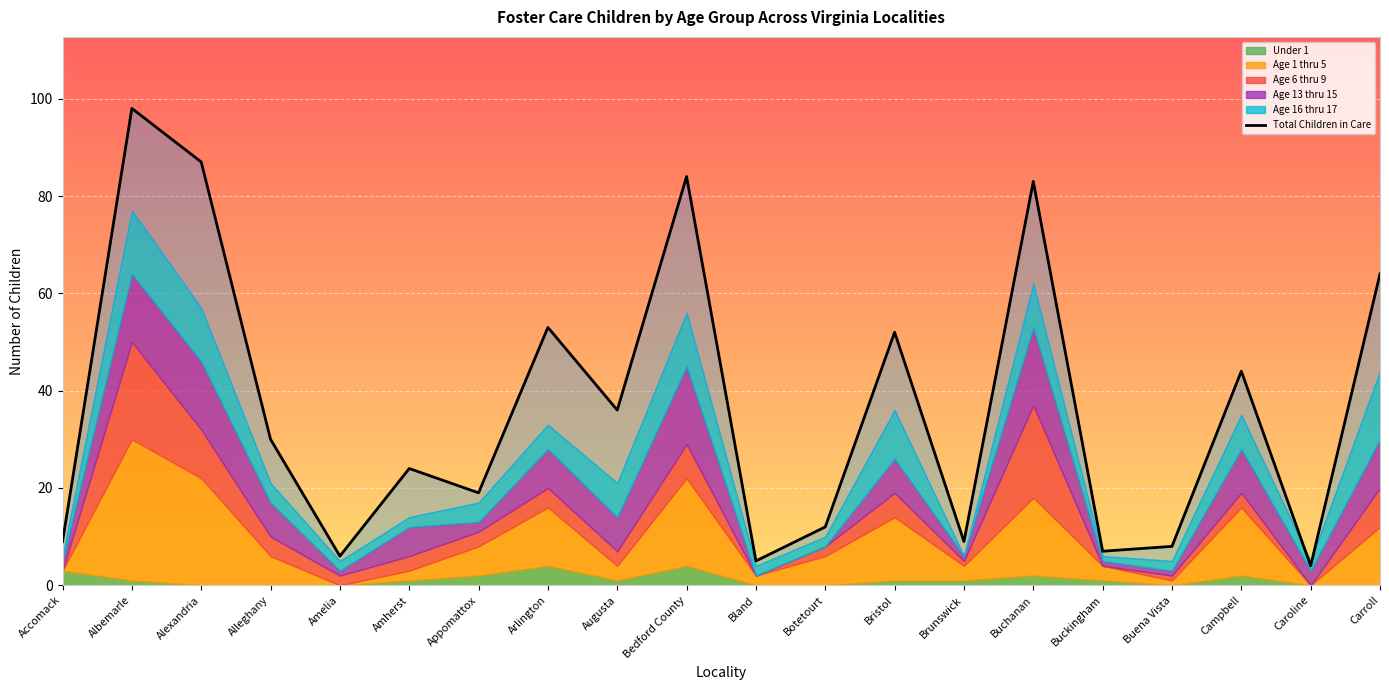

List the labels in order of value, smallest first.

Caroline, Bland, Amelia, Buckingham, Buena Vista, Accomack, Brunswick, Botetourt, Appomattox, Amherst, Alleghany, Augusta, Campbell, Bristol, Arlington, Carroll, Buchanan, Bedford County, Alexandria, Albemarle